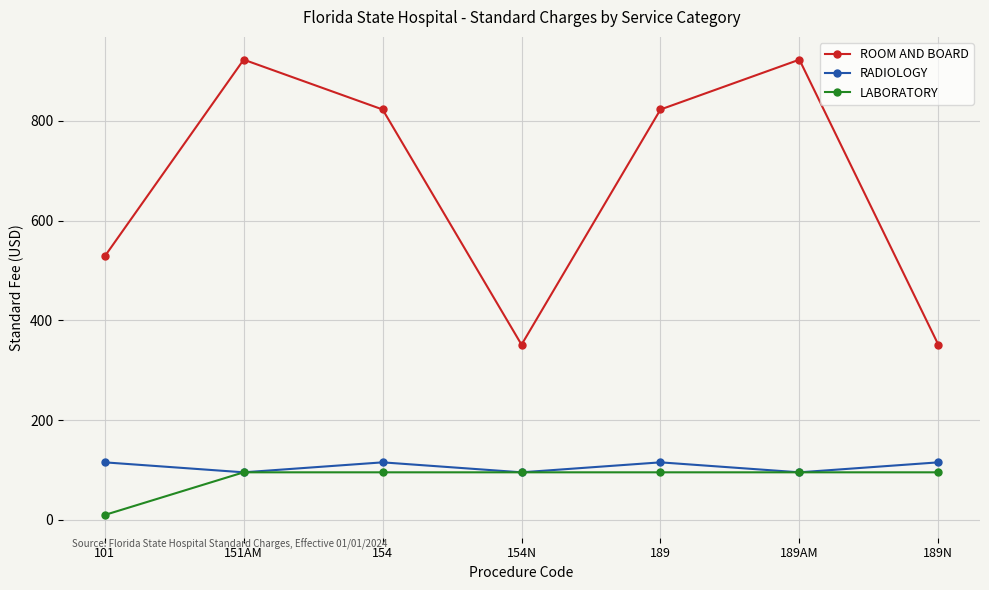

What are all the series names shown in the legend?

ROOM AND BOARD, RADIOLOGY, LABORATORY